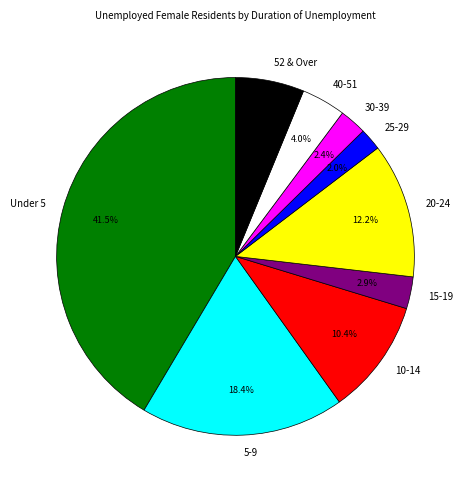

How much of the chart is everything except 5-9?

81.6%